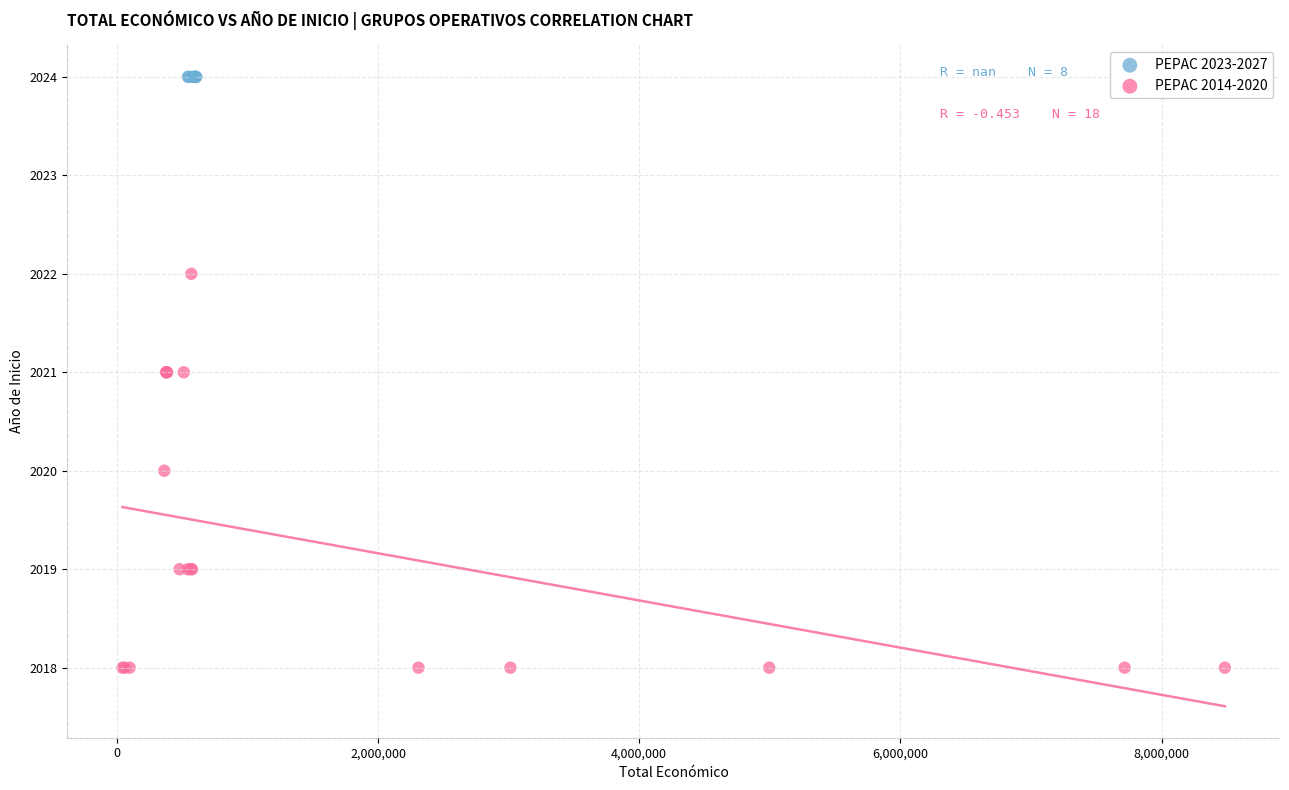

Which series reaches the maximum Y coordinate?

PEPAC 2023-2027